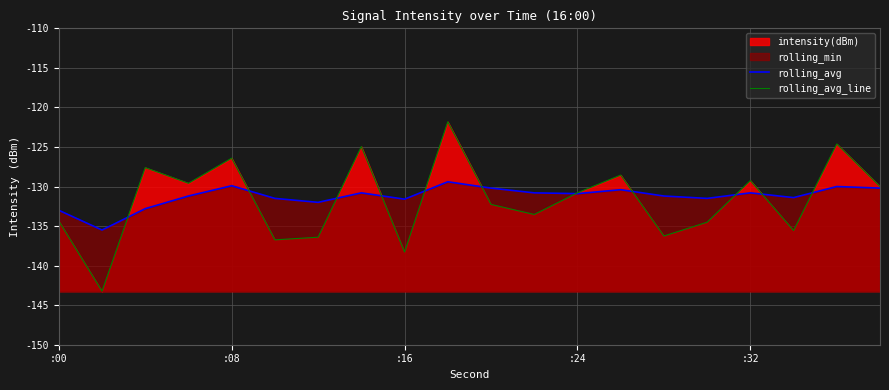

Does the chart display data point markers on the line(s)?

No